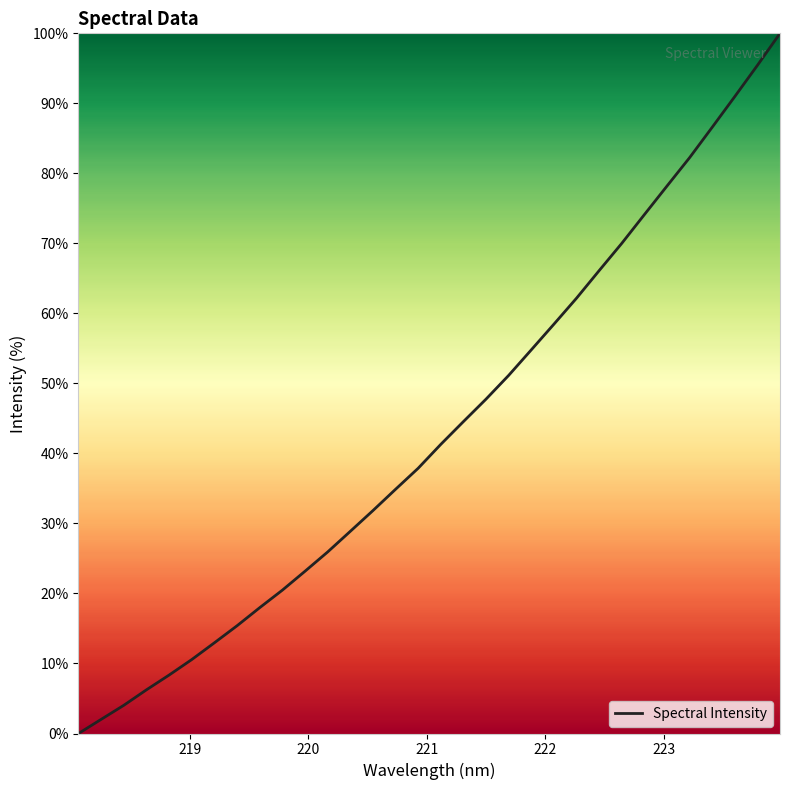

Is this an area chart (filled region under the line)?

No